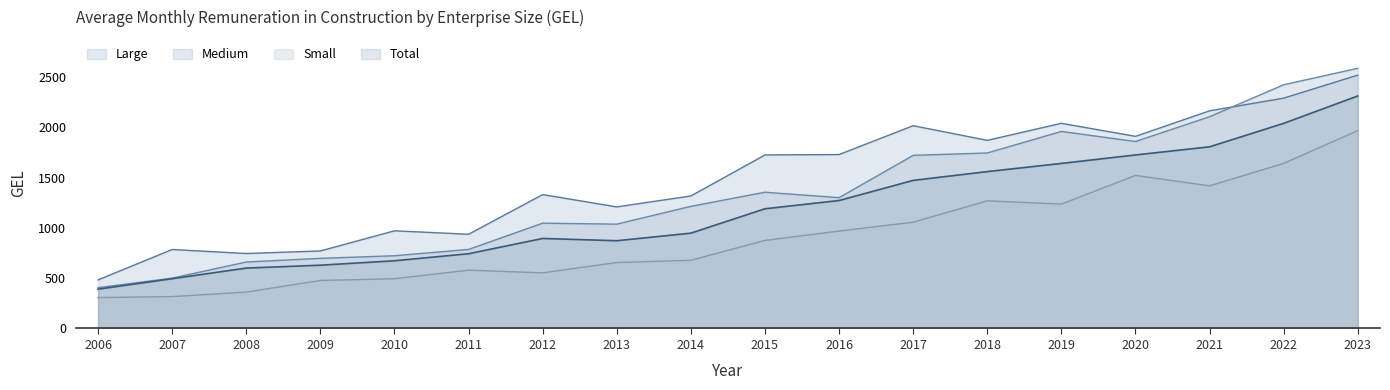

What is the spread (max minus min) of values at 2011?

357.1